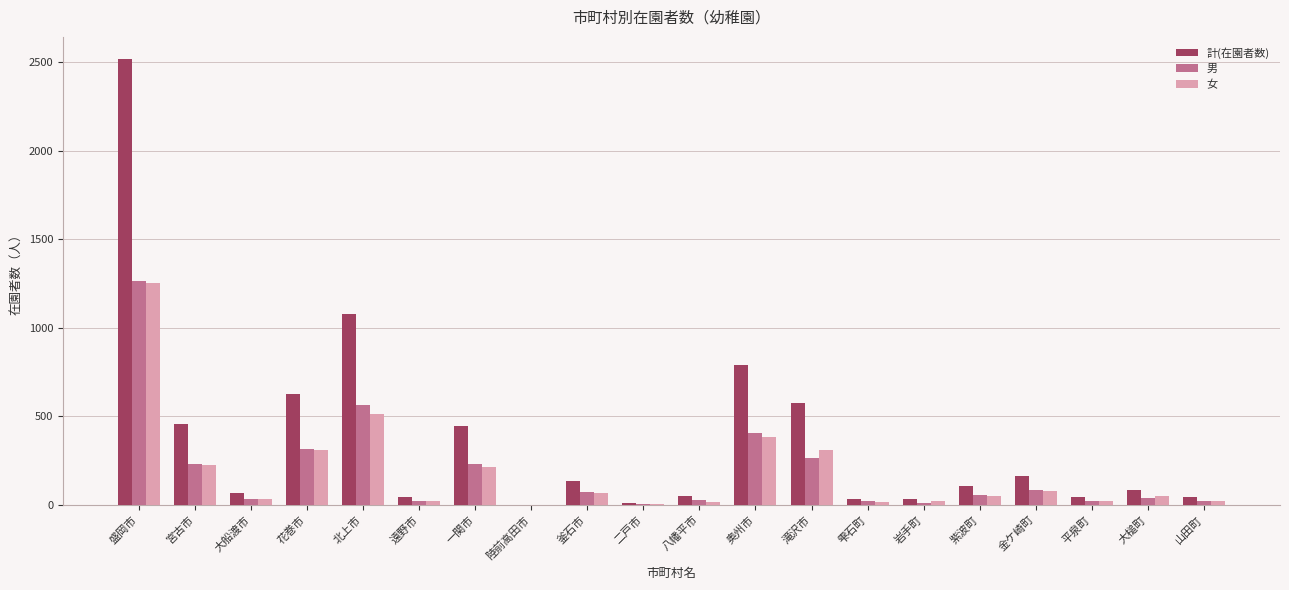

The 計(在園者数) series shows 626 at 花巻市. True or false?

True